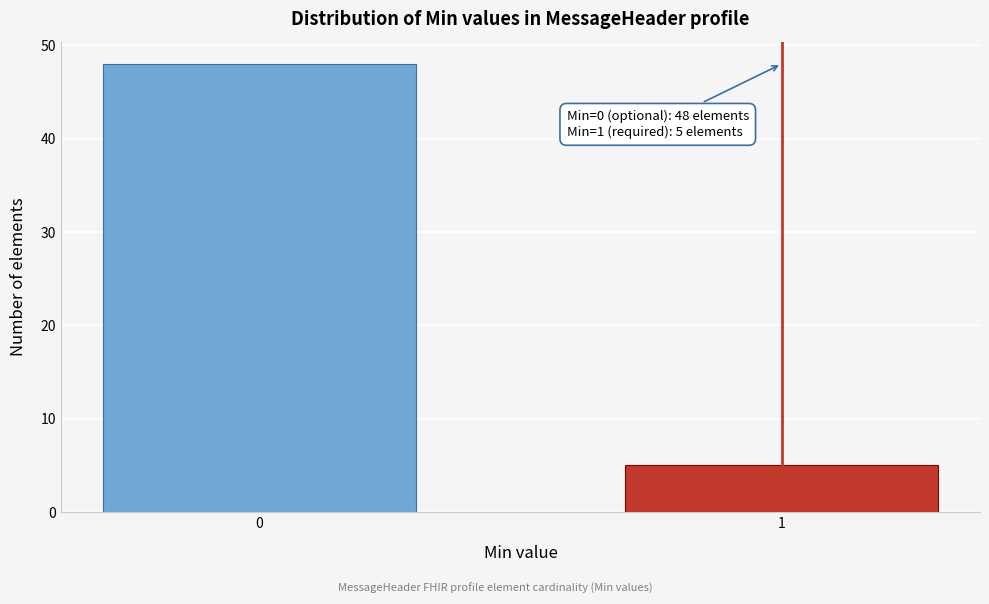

Reading left to right, extract all data points from this chart.

0=48	1=5